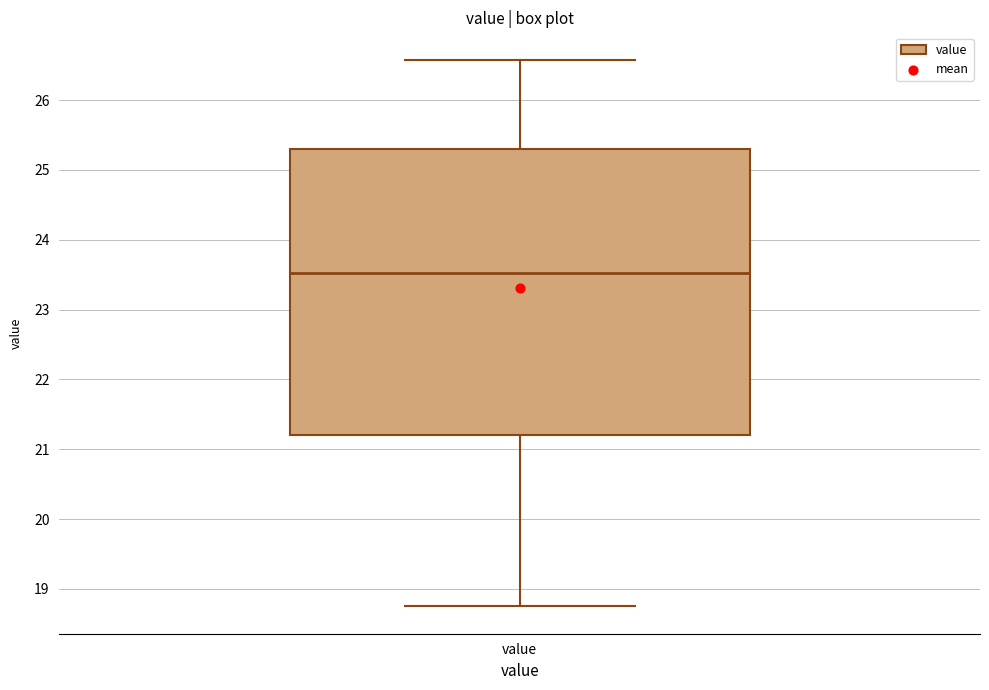

Transcribe this box plot: give where the median line is, the range the box spans, and where the two whiskers end, as read against the y-axis. The values are not printed on the chart, so give them approximately, as read against the axis.

median 23.5, box 21.2 to 25.3, whiskers 18.8 to 26.6